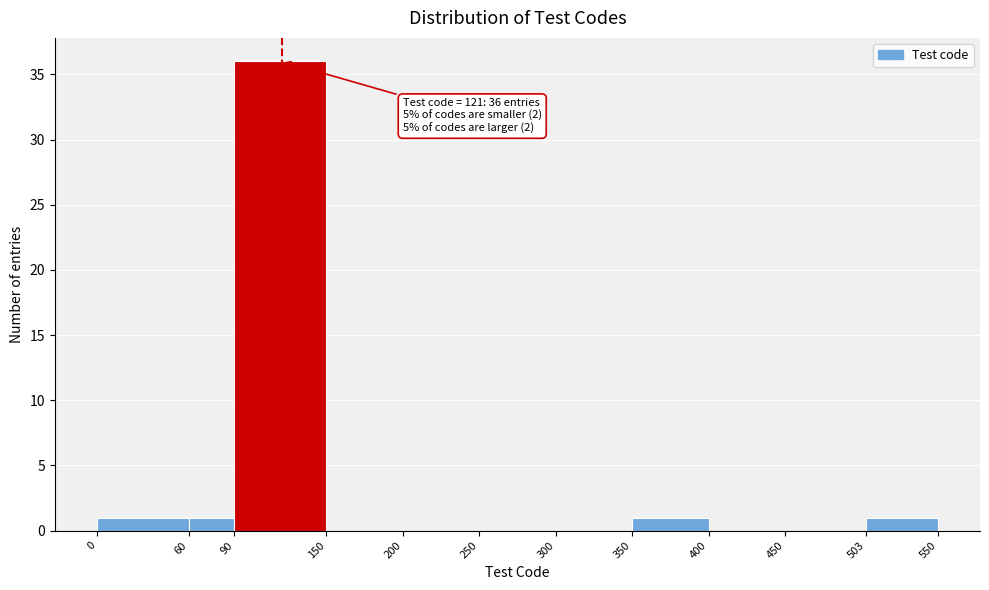

Which range on the x-axis has the tallest bar?

90 to 150